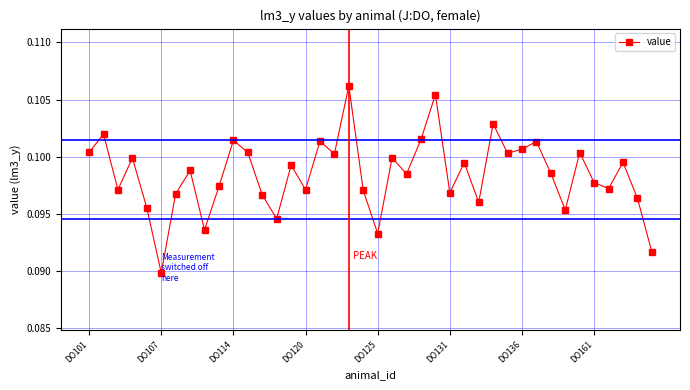

Is this an area chart (filled region under the line)?

No